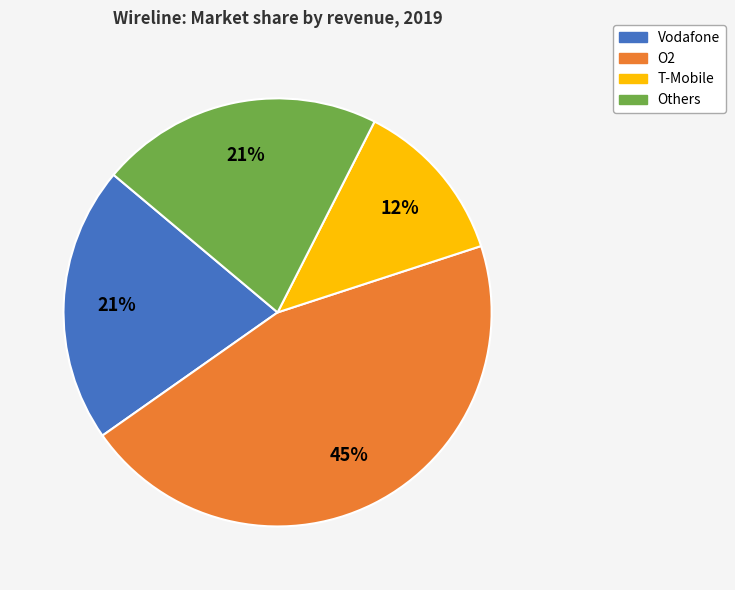

How many slices are in this pie chart?

4